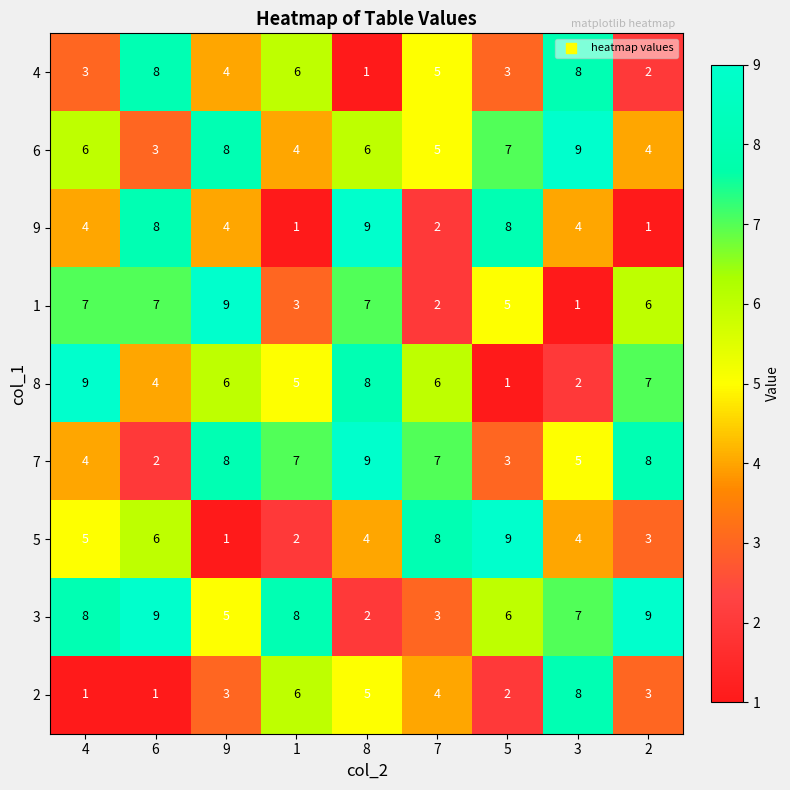

Count the 6 values in the range 4 to 7.

6